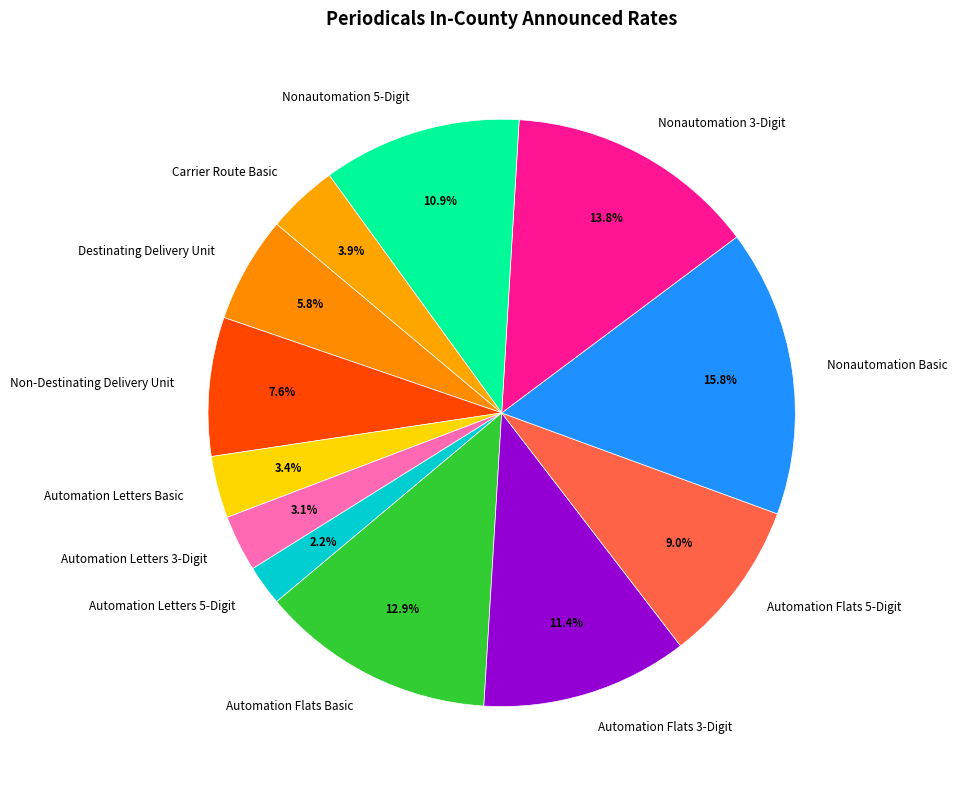

How many slices are in this pie chart?

12